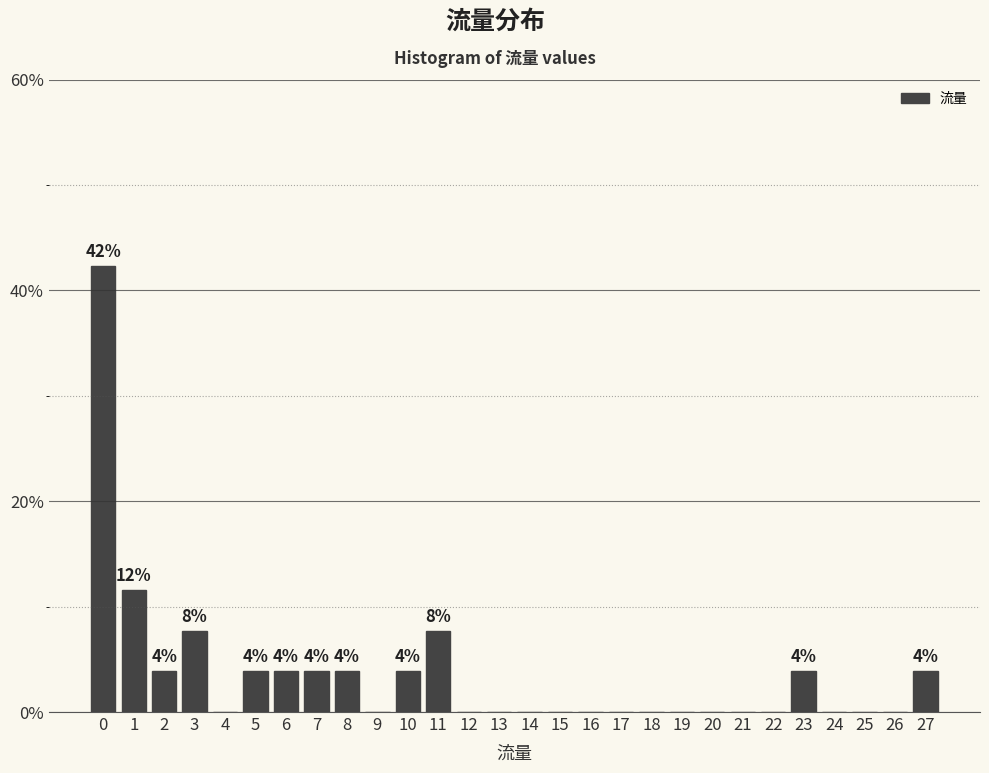

Reading right to left, transcribe all the data shown in this chart.

27=3.8	26=0.0	25=0.0	24=0.0	23=3.8	22=0.0	21=0.0	20=0.0	19=0.0	18=0.0	17=0.0	16=0.0	15=0.0	14=0.0	13=0.0	12=0.0	11=7.7	10=3.8	9=0.0	8=3.8	7=3.8	6=3.8	5=3.8	4=0.0	3=7.7	2=3.8	1=11.5	0=42.3